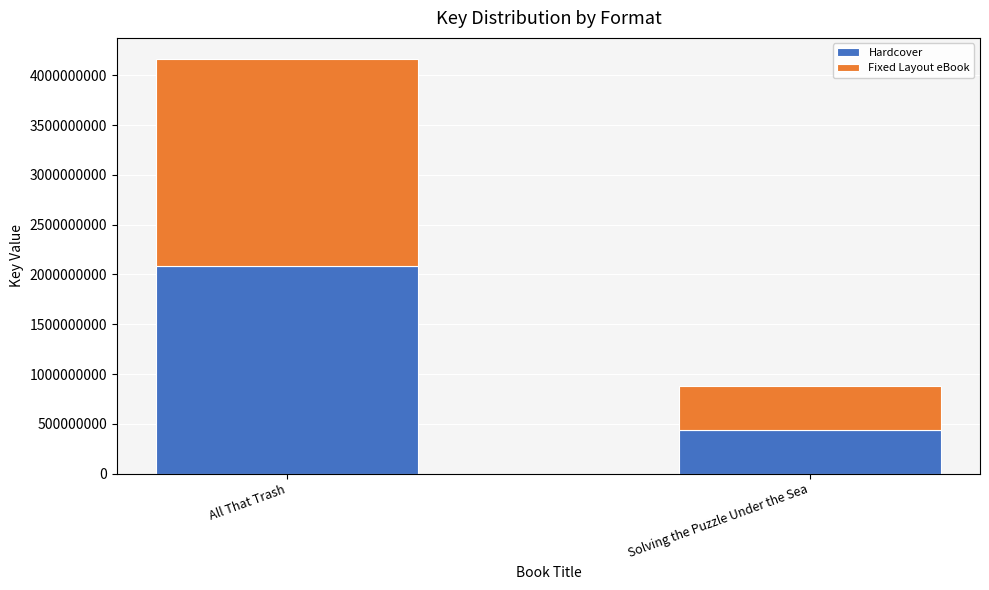

Rank the categories by Hardcover value from lowest to highest.

Solving the Puzzle Under the Sea, All That Trash